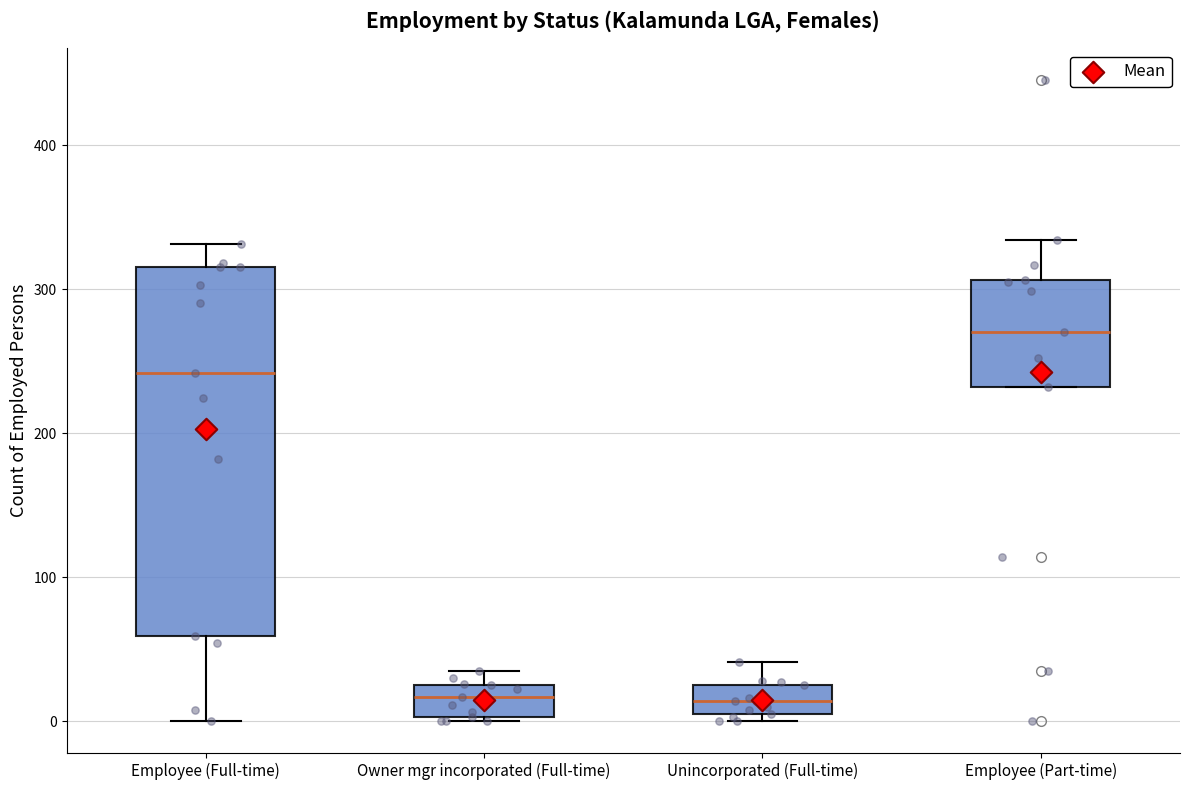

Reading left to right, transcribe this box plot: for each box, give where its median line is, the range the box spans, and where its two whiskers end, as read against the y-axis. The values are not printed on the chart, so give them approximately, as read against the axis.

Employee (Full-time): median 240, box 60 to 320, whiskers 0 to 330
Owner mgr incorporated (Full-time): median 20, box 0 to 30, whiskers 0 to 40
Unincorporated (Full-time): median 10 (inside the box), box 10 to 30, whiskers 0 to 40
Employee (Part-time): median 270, box 230 to 310, whiskers 230 to 330